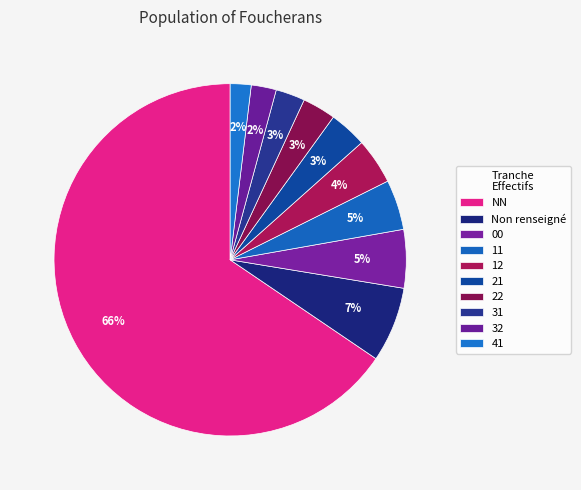

Does any single category account for the majority?

Yes